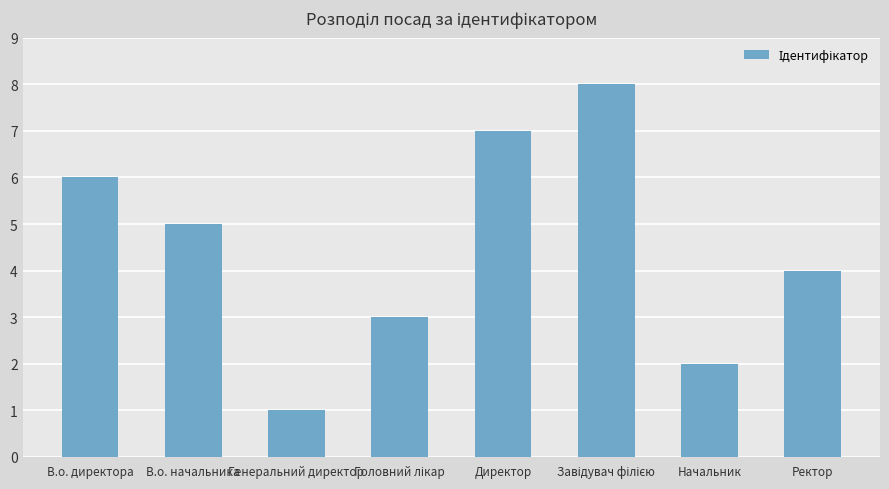

What is the sum of all values?

36